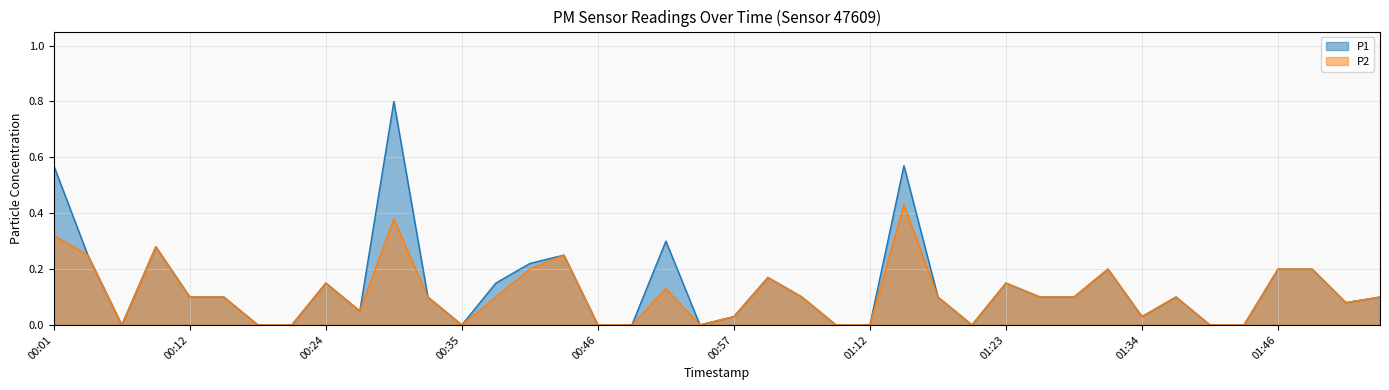

Which series has the widest spread of values?

P1